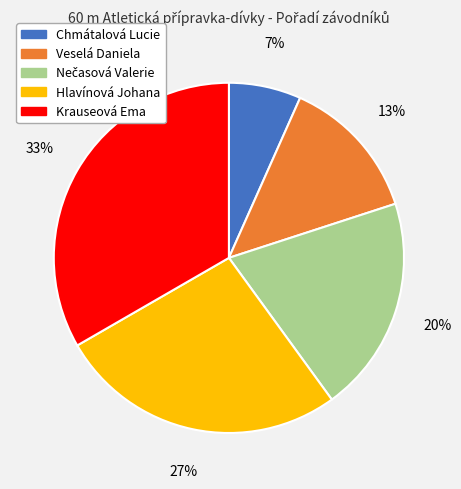

Count the number of slices in the pie.

5